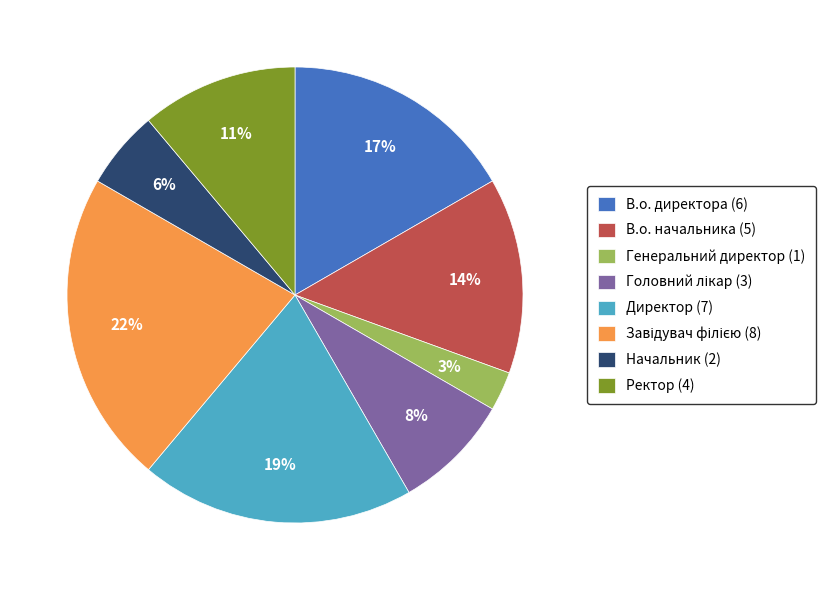

To the nearest percent, what is the average slice percentage?

12%